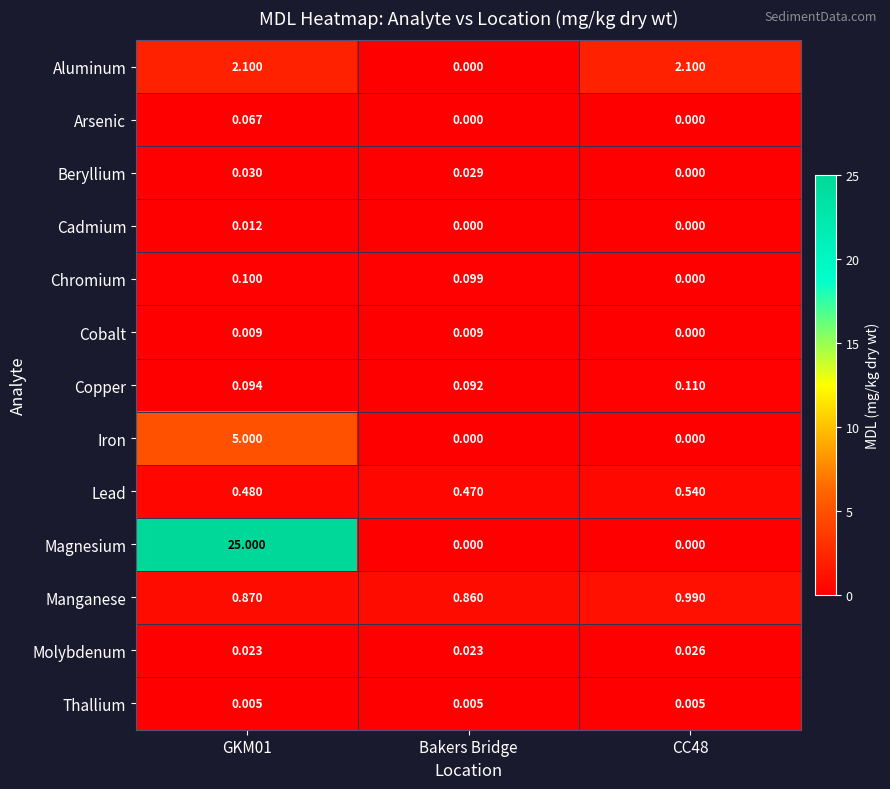

Rank the series by their maximum value, from highest to lowest.

Magnesium, Iron, Aluminum, Manganese, Lead, Copper, Chromium, Arsenic, Beryllium, Molybdenum, Cadmium, Cobalt, Thallium